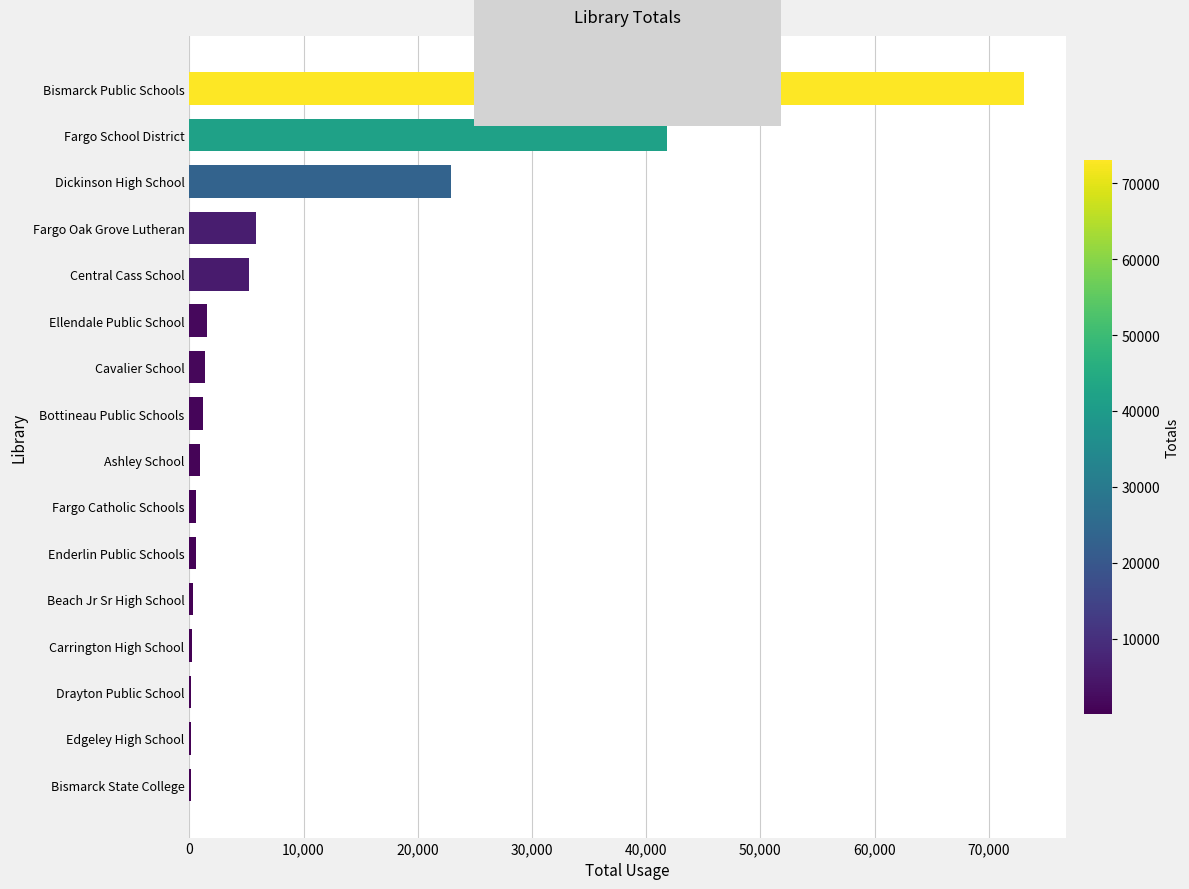

At which label is the value closest to 36604?

Fargo School District